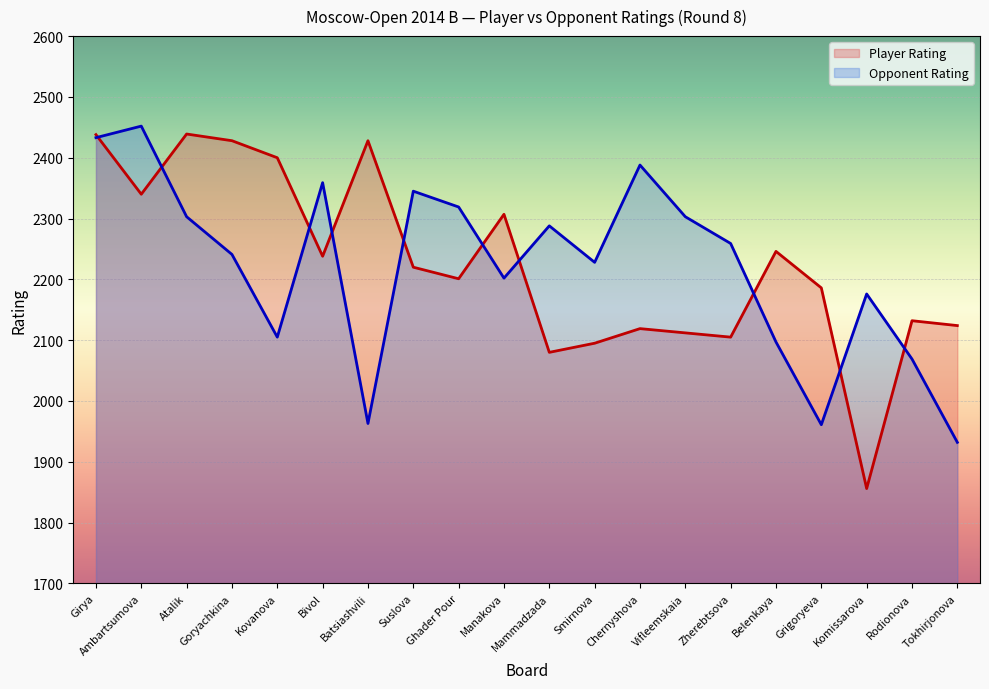

What is the approximate value of Opponent Rating at Grigoryeva, to the nearest 100?

2000